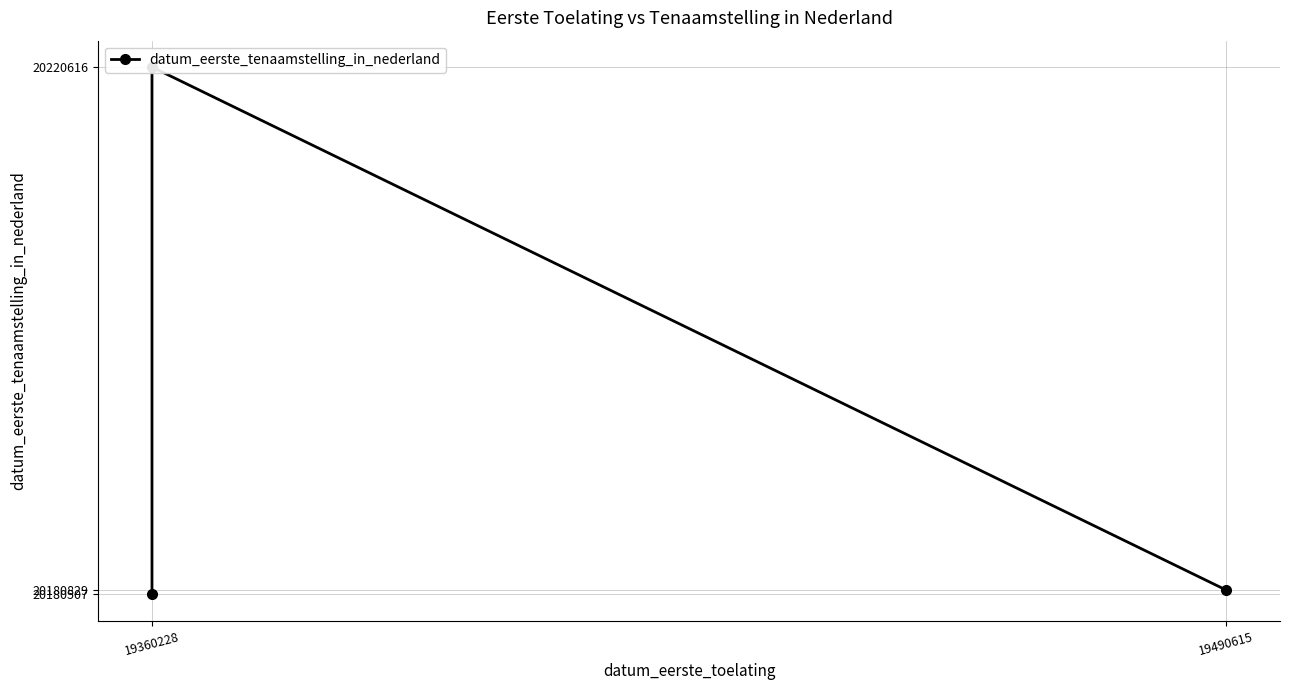

True or false: the data shows 20180507 at 19360228.

True